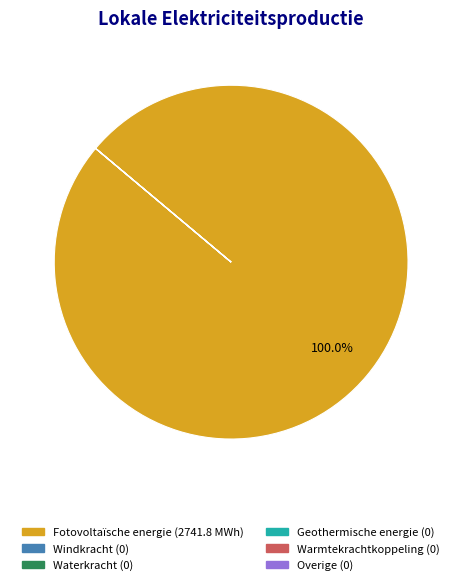

What is the largest slice in the pie chart?

Fotovoltaïsche energie